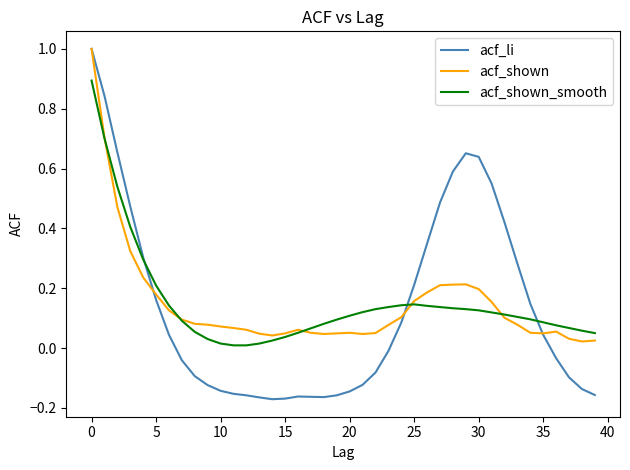

What is the maximum value shown in the chart?

1.0